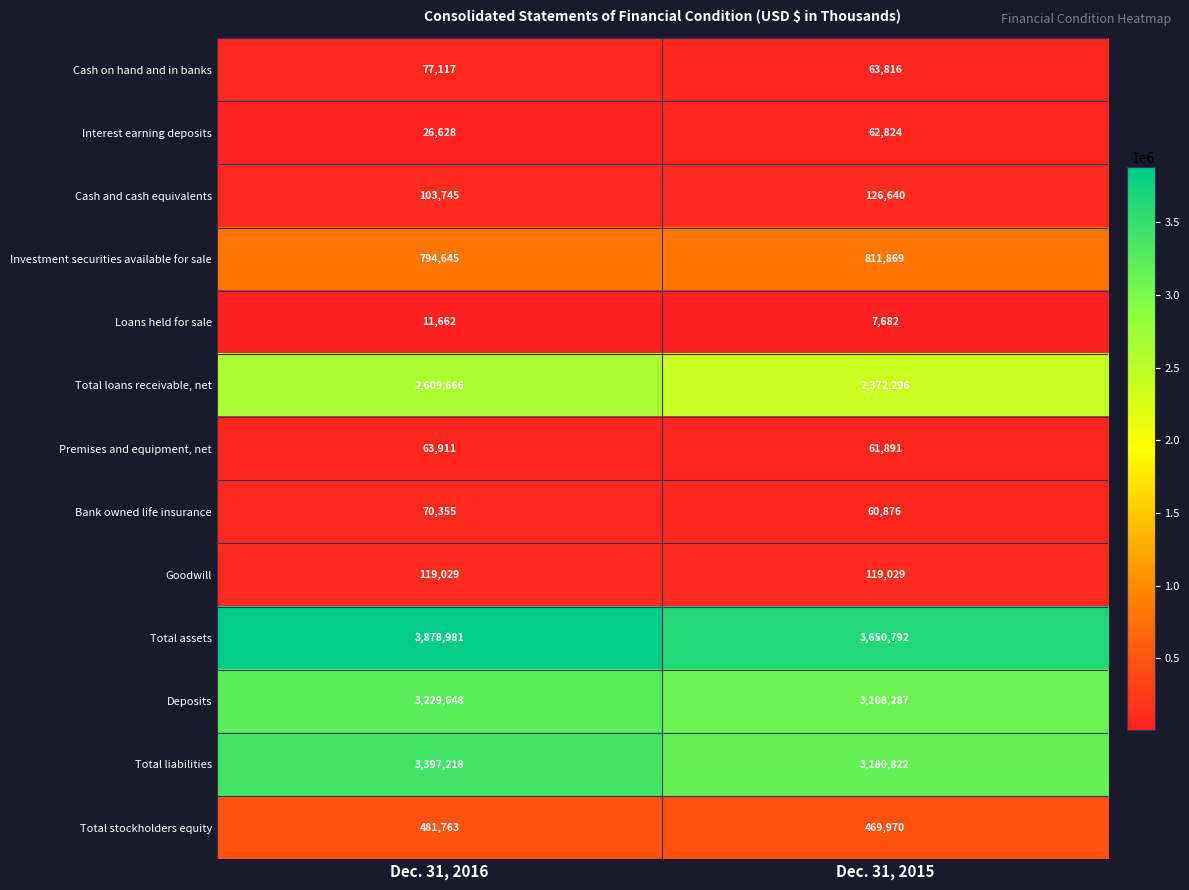

Reading left to right, transcribe all the data shown in this chart.

Cash on hand and in banks: Dec. 31, 2016=77117	Dec. 31, 2015=63816
Interest earning deposits: Dec. 31, 2016=26628	Dec. 31, 2015=62824
Cash and cash equivalents: Dec. 31, 2016=103745	Dec. 31, 2015=126640
Investment securities available for sale: Dec. 31, 2016=794645	Dec. 31, 2015=811869
Loans held for sale: Dec. 31, 2016=11662	Dec. 31, 2015=7682
Total loans receivable, net: Dec. 31, 2016=2609666	Dec. 31, 2015=2372296
Premises and equipment, net: Dec. 31, 2016=63911	Dec. 31, 2015=61891
Bank owned life insurance: Dec. 31, 2016=70355	Dec. 31, 2015=60876
Goodwill: Dec. 31, 2016=119029	Dec. 31, 2015=119029
Total assets: Dec. 31, 2016=3878981	Dec. 31, 2015=3650792
Deposits: Dec. 31, 2016=3229648	Dec. 31, 2015=3108287
Total liabilities: Dec. 31, 2016=3397218	Dec. 31, 2015=3180822
Total stockholders equity: Dec. 31, 2016=481763	Dec. 31, 2015=469970